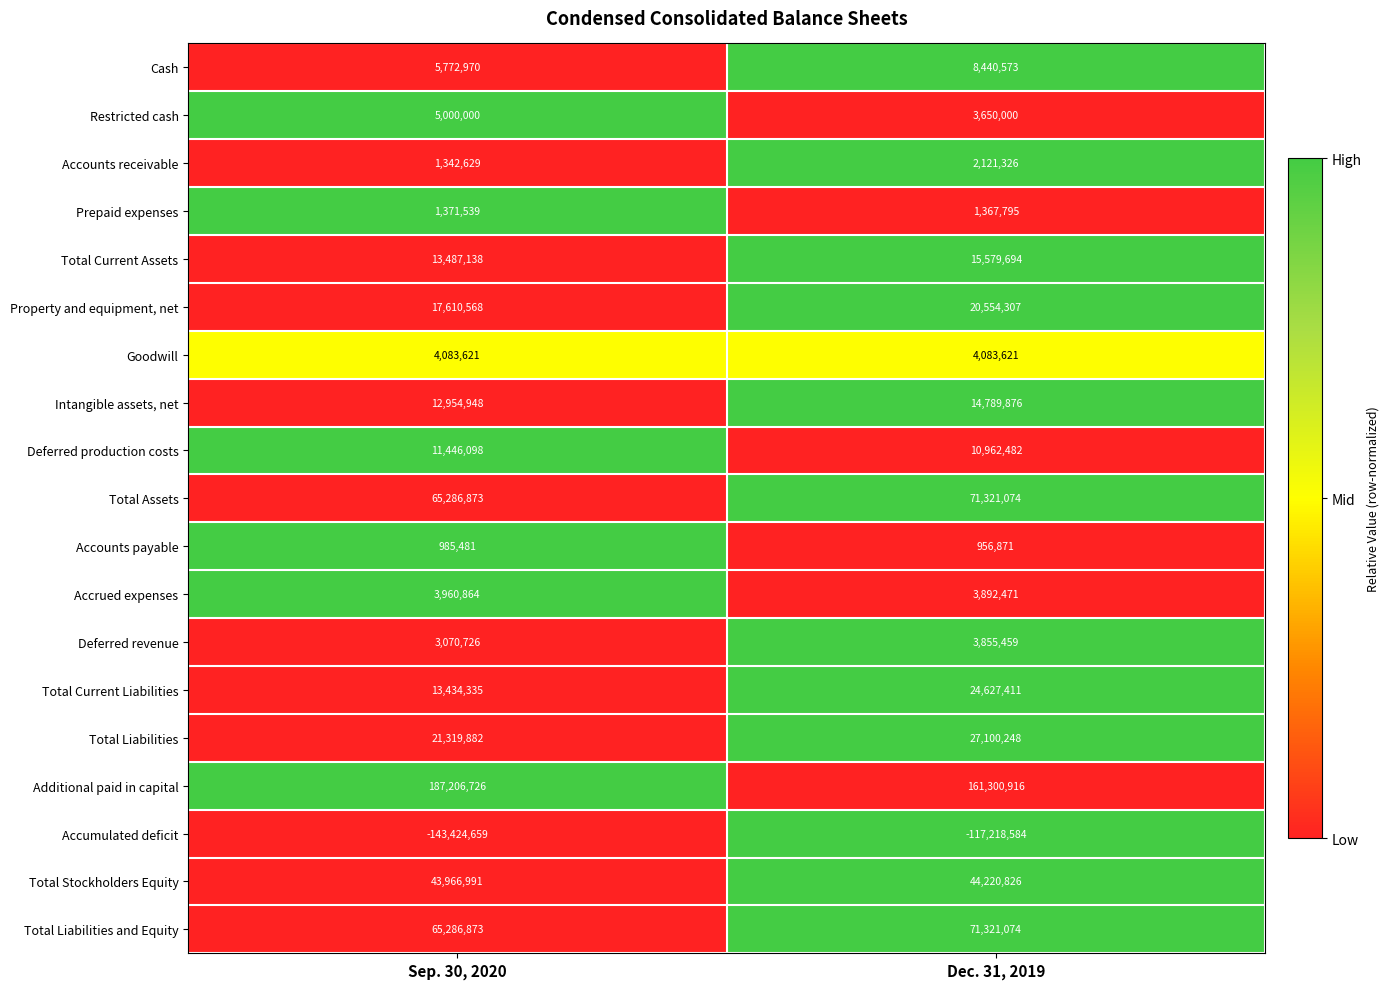

Between Sep. 30, 2020 and Dec. 31, 2019, which series saw the biggest shift?

Accumulated deficit